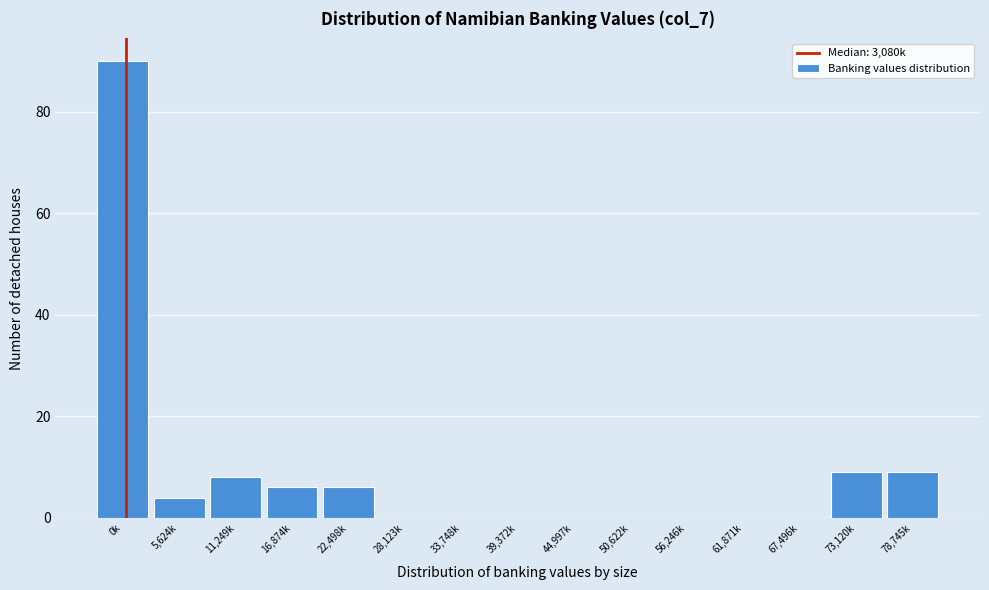

Reading left to right, list all the values displayed in this chart.

0k=90	5,624k=4	11,249k=8	16,874k=6	22,498k=6	28,123k=0	33,748k=0	39,372k=0	44,997k=0	50,622k=0	56,246k=0	61,871k=0	67,496k=0	73,120k=9	78,745k=9